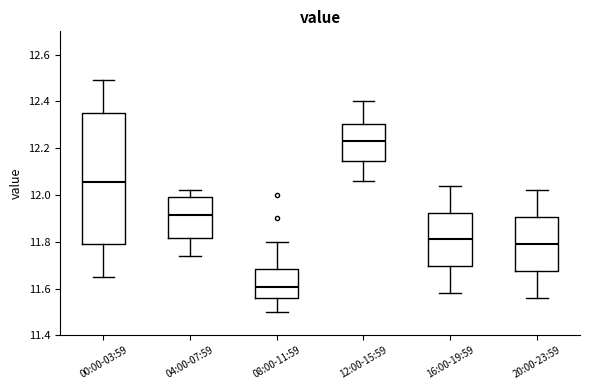

Comparing the boxes themselves (not the whiskers), which one is the tallest?

00:00-03:59